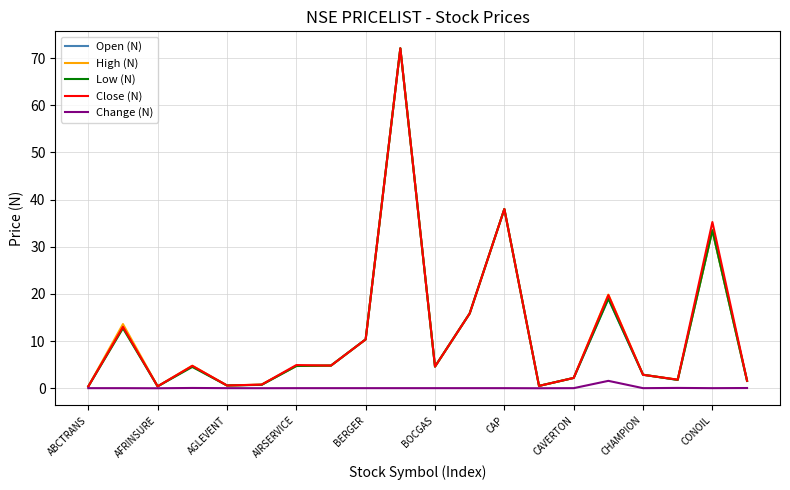

What is the maximum value shown in the chart?

72.1